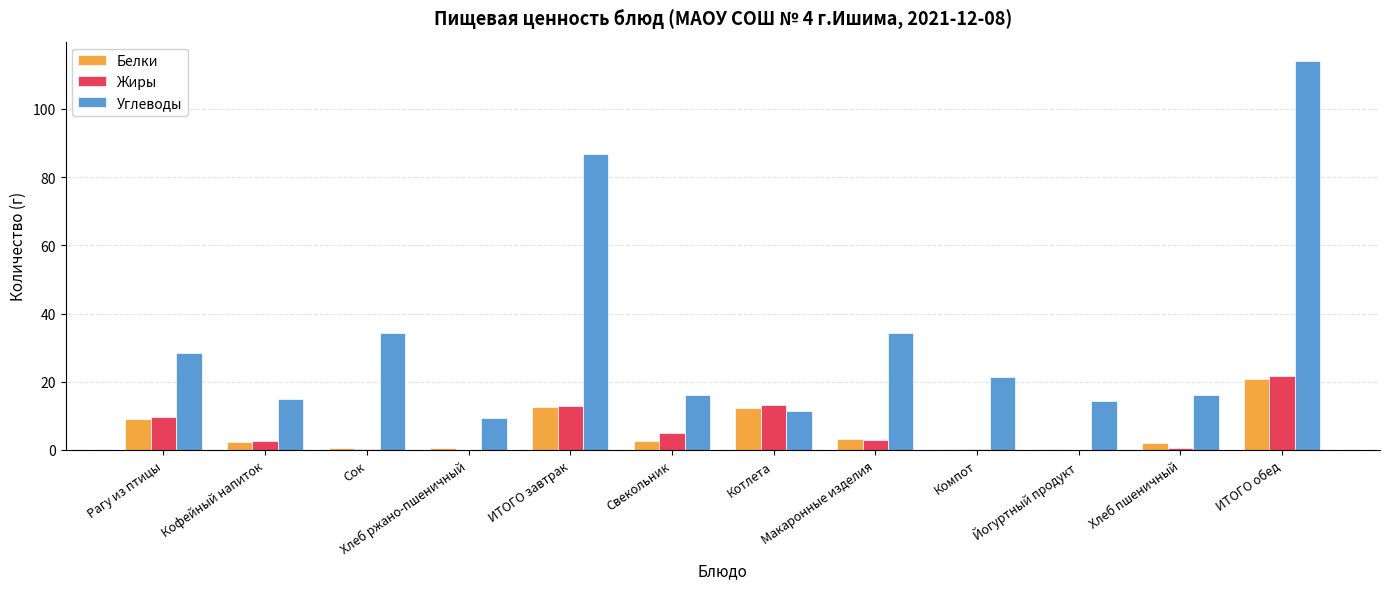

The value of Углеводы at ИТОГО обед is 159.7. True or false?

False